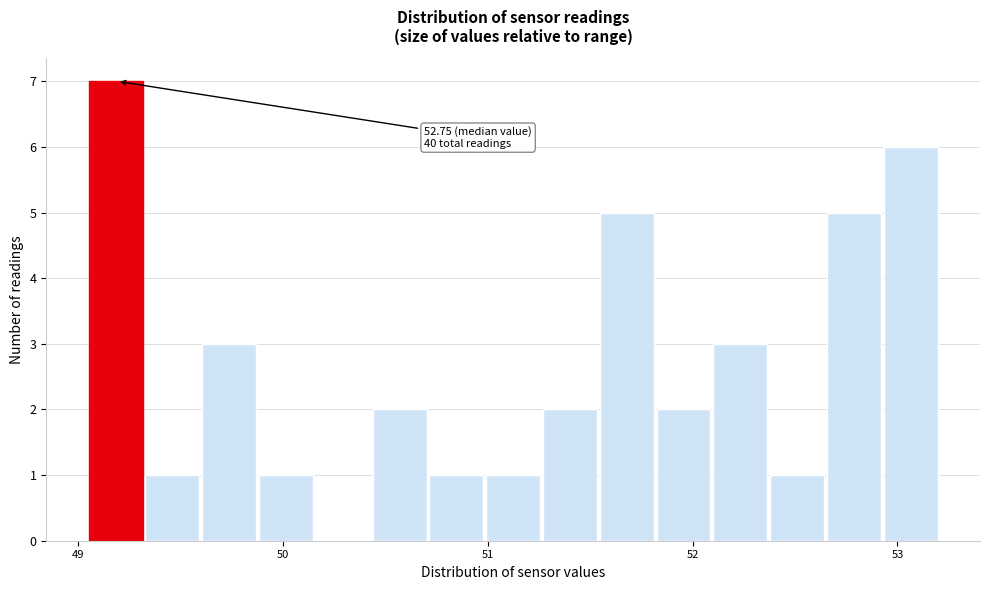

Around what value on the x-axis is the tallest bar? Give the approximate position of its centre, as read against the axis.

49.2